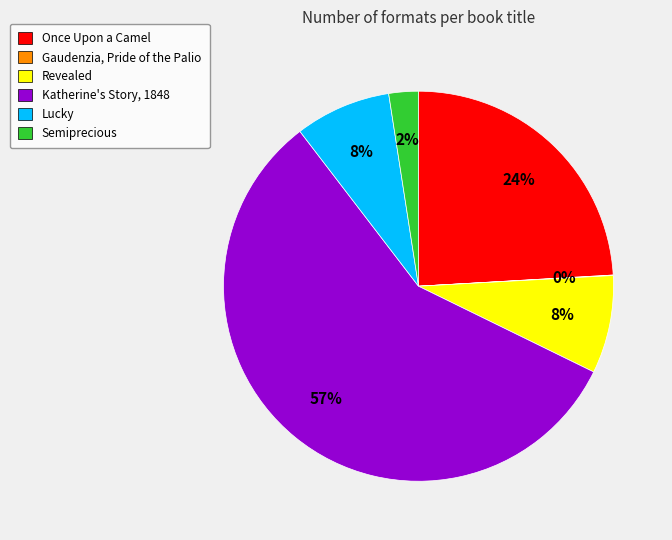

Which category has the biggest portion of the pie?

Katherine's Story, 1848